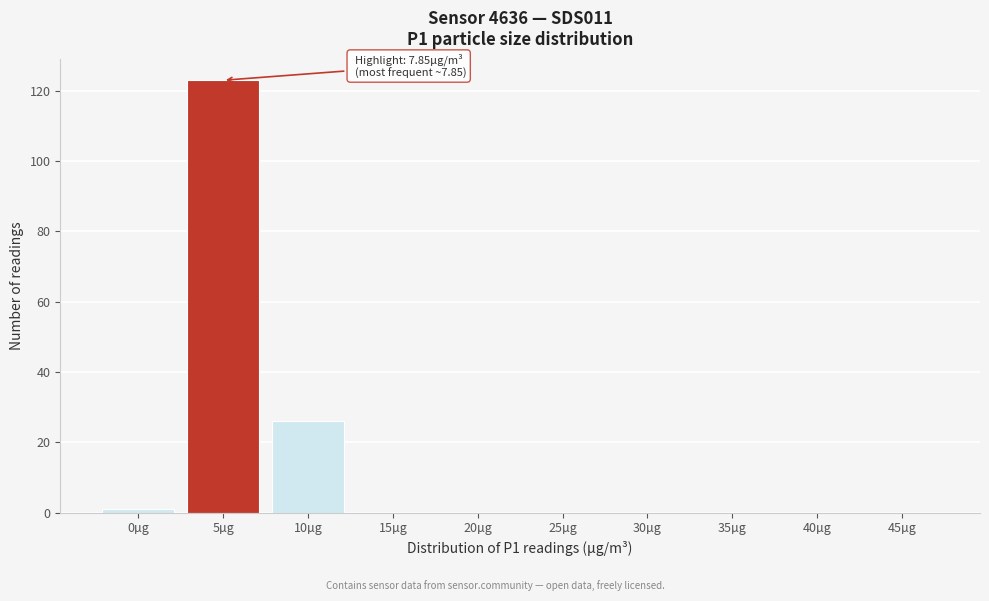

Reading left to right, extract all data points from this chart.

0µg=1	5µg=123	10µg=26	15µg=0	20µg=0	25µg=0	30µg=0	35µg=0	40µg=0	45µg=0